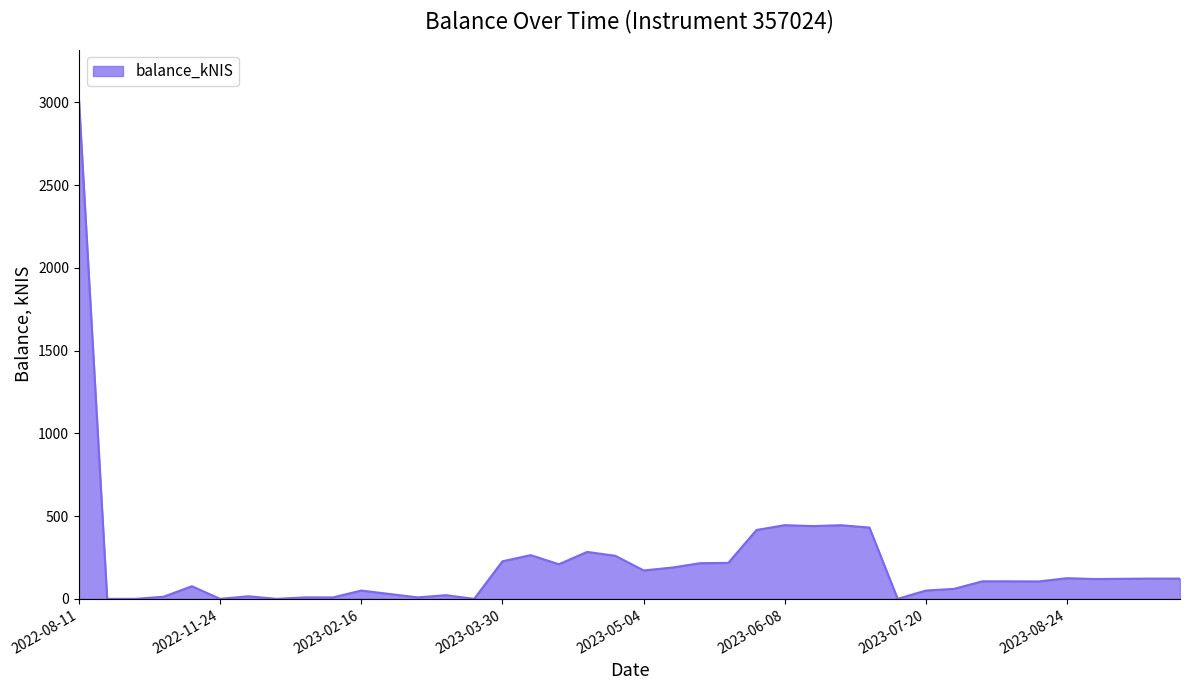

What is the greatest value displayed?

3017.5